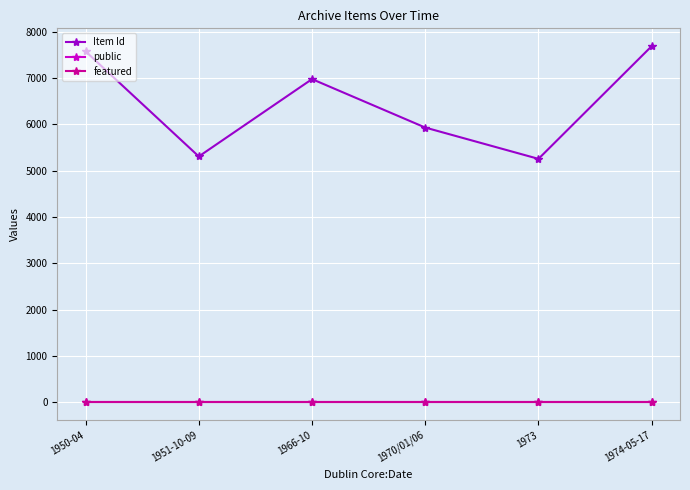

The value of featured at 1966-10 is 0. True or false?

True